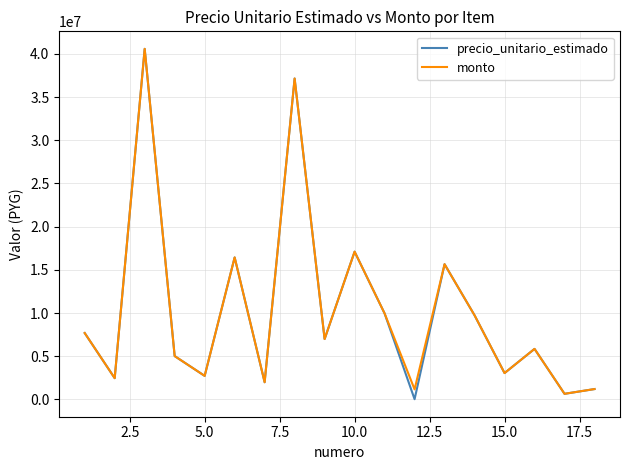

What are all the series names shown in the legend?

precio_unitario_estimado, monto